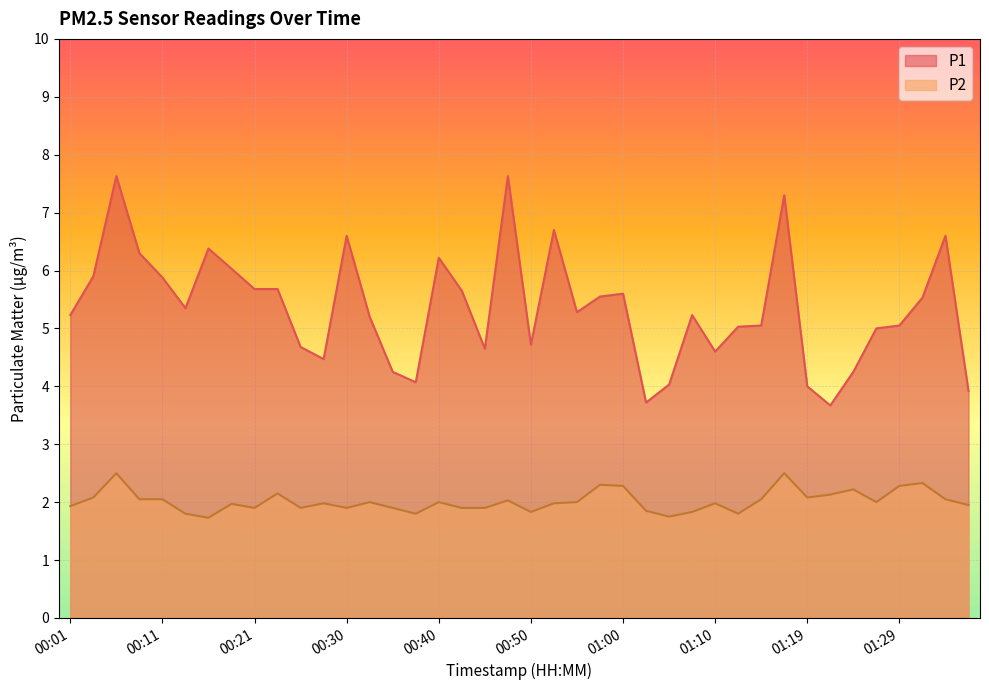

How many data points does each series have?

40